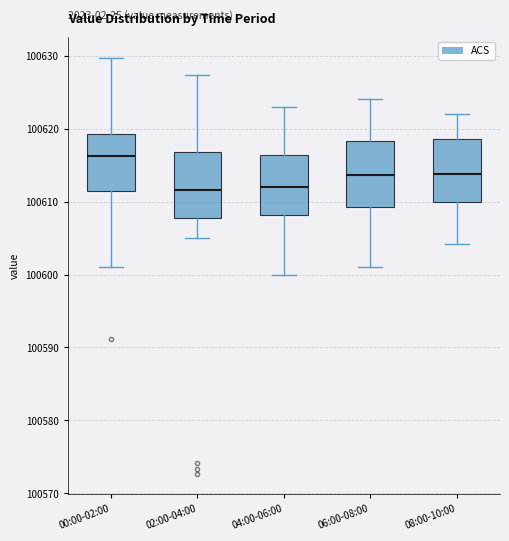

Reading left to right, transcribe this box plot: for each box, give where its median line is, the range the box spans, and where its two whiskers end, as read against the y-axis. The values are not printed on the chart, so give them approximately, as read against the axis.

00:00-02:00: median 100616, box 100611 to 100619, whiskers 100601 to 100630
02:00-04:00: median 100612, box 100608 to 100617, whiskers 100605 to 100627
04:00-06:00: median 100612, box 100608 to 100616, whiskers 100600 to 100623
06:00-08:00: median 100614, box 100609 to 100618, whiskers 100601 to 100624
08:00-10:00: median 100614, box 100610 to 100619, whiskers 100604 to 100622